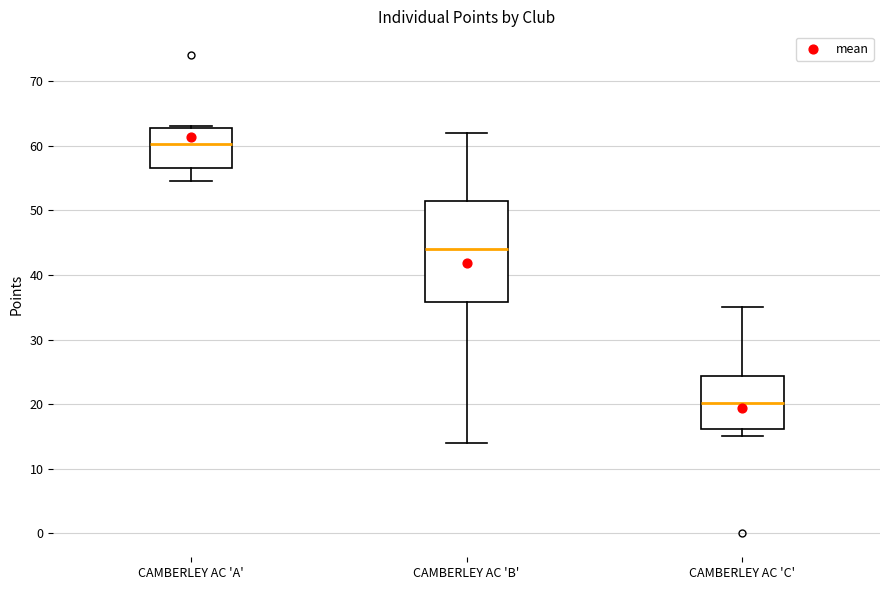

Where does the lower whisker of the box for CAMBERLEY AC 'C' end on the y-axis? The values are not printed on the chart, so give them approximately, as read against the axis.

15